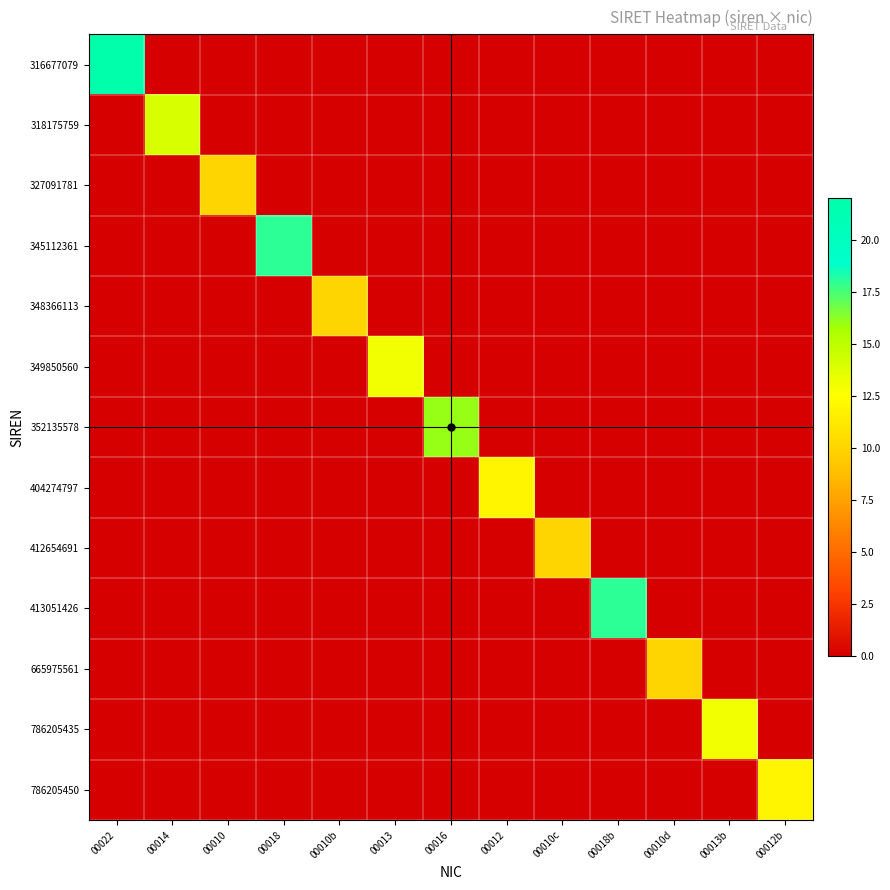

At 00010c, list the series in order from smallest to largest.

316677079, 318175759, 327091781, 345112361, 348366113, 349850560, 352135578, 404274797, 413051426, 665975561, 786205435, 786205450, 412654691